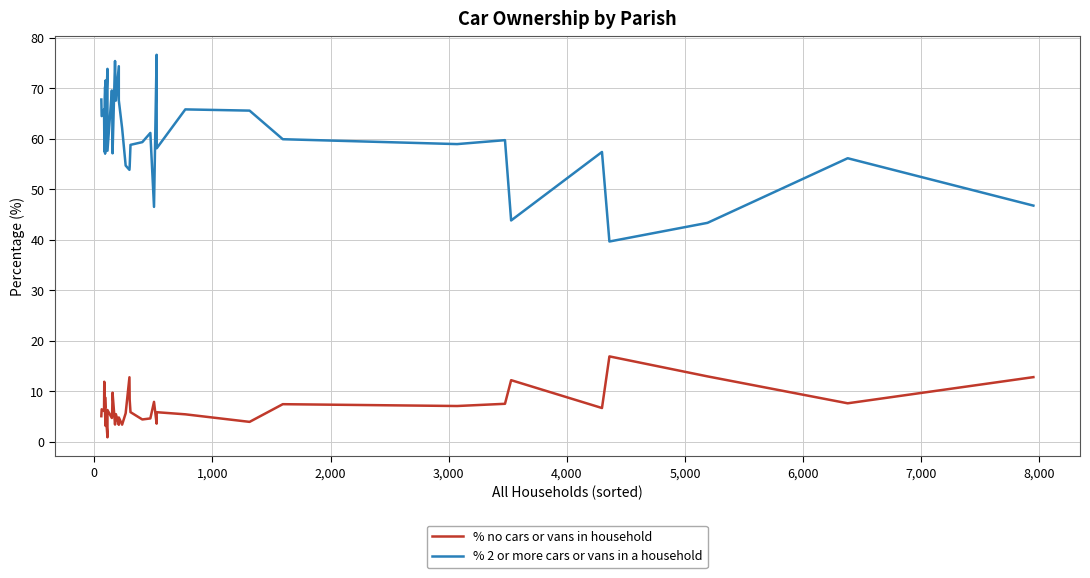

Does the chart display data point markers on the line(s)?

No